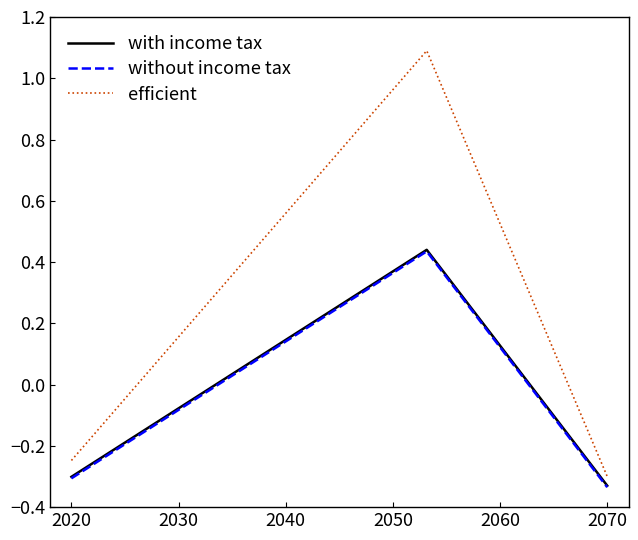

Which series has the largest total across all categories?

efficient